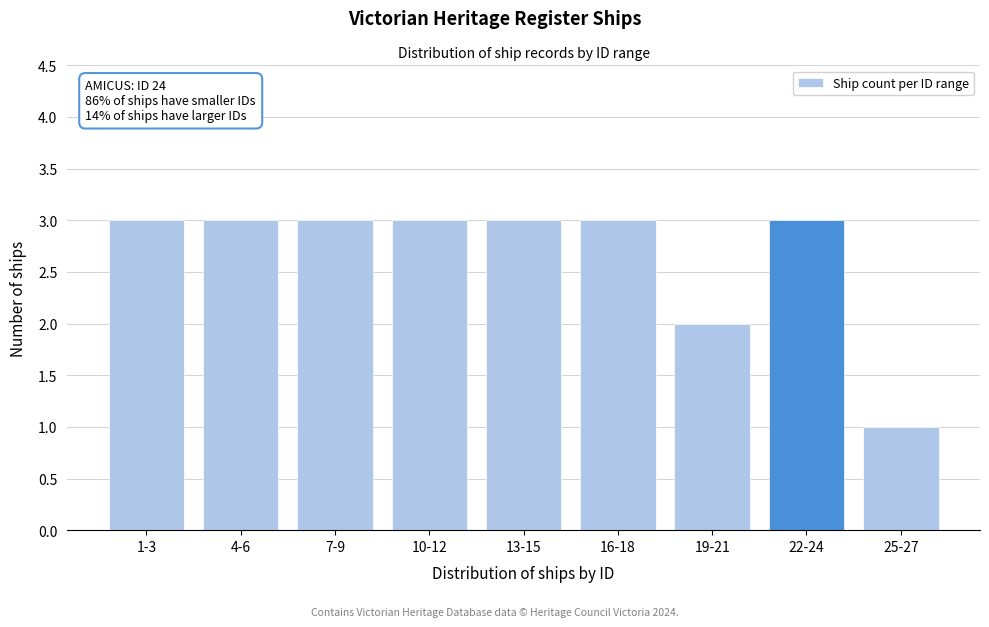

Reading right to left, transcribe all the data shown in this chart.

25-27=1	22-24=3	19-21=2	16-18=3	13-15=3	10-12=3	7-9=3	4-6=3	1-3=3